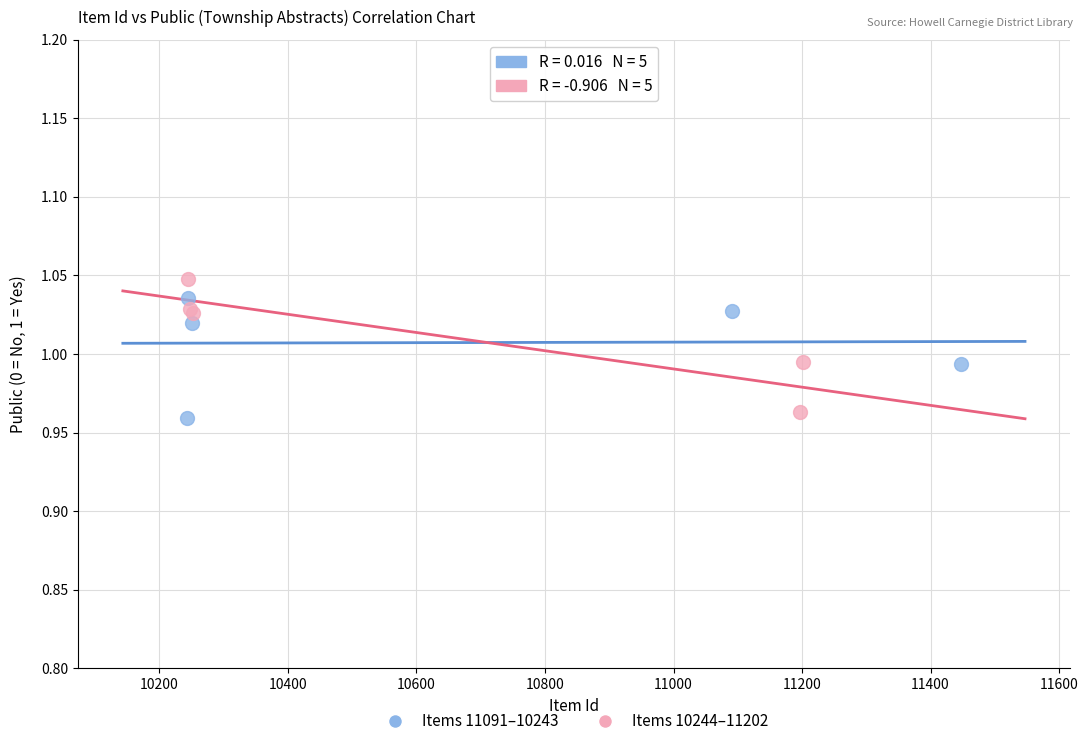

Which series contains the highest Y value?

Items 10244–11202